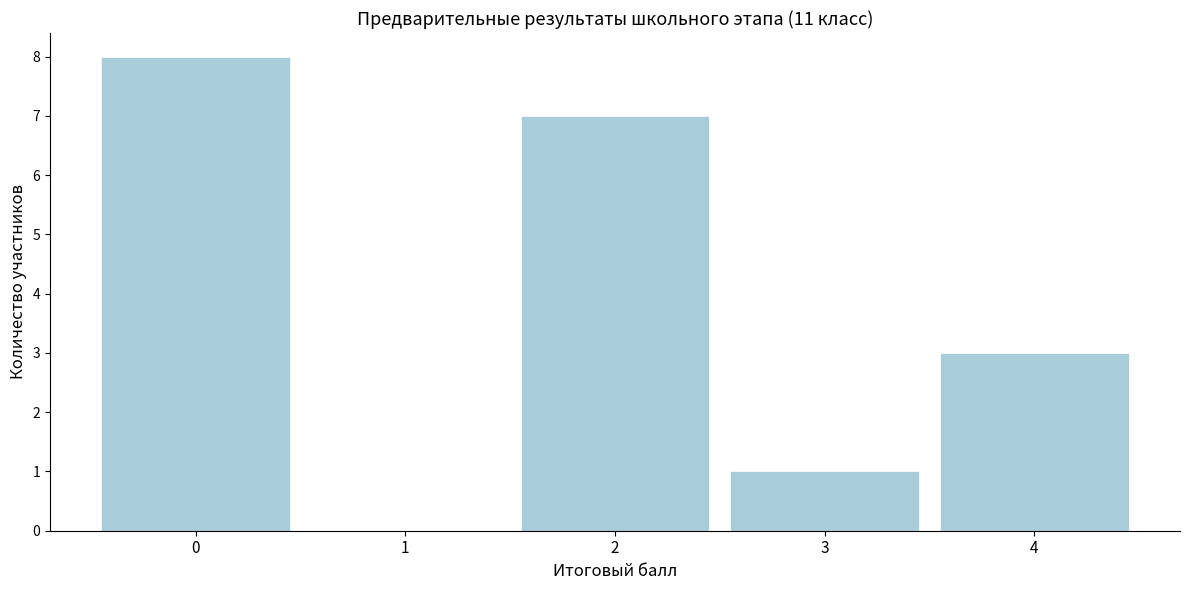

Reading right to left, extract all data points from this chart.

4=3	3=1	2=7	1=0	0=8